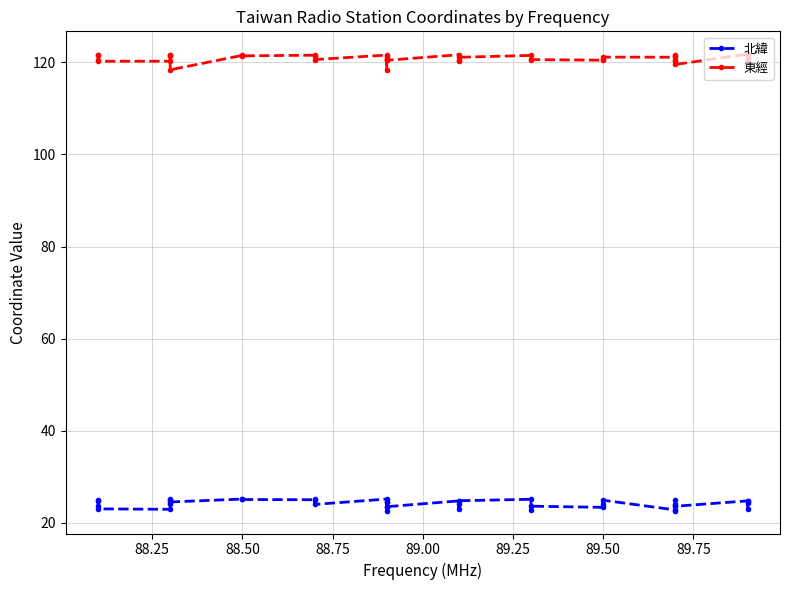

Reading left to right, what are all the values shown in this chart?

北緯: 25.0	24.8	23.6	23.0	22.9	25.0	24.0	25.1	24.5	25.1	25.0	25.0	25.2	24.0	25.1	22.6	24.4	24.5	23.5	23.5	24.7	24.1	23.0	24.8	25.1	22.7	23.6	23.3	24.1	24.9	22.8	22.6	24.0	23.6	25.0	23.6	24.7	24.2	23.0	24.6
東經: 121.5	121.7	120.5	120.3	120.3	121.4	121.6	121.5	118.4	121.5	121.4	121.6	121.5	120.6	121.6	120.6	120.7	118.4	121.4	120.5	121.7	120.6	120.2	121.1	121.5	120.7	120.6	120.5	120.7	121.2	121.1	120.3	121.6	120.6	121.4	119.6	121.8	120.6	120.4	121.1